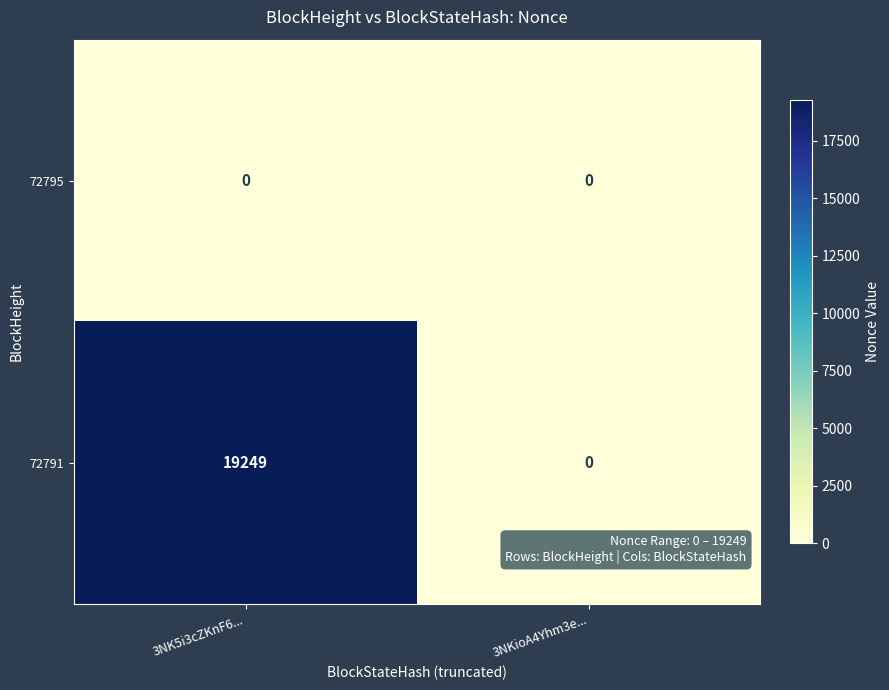

Which series has the largest total across all categories?

72791